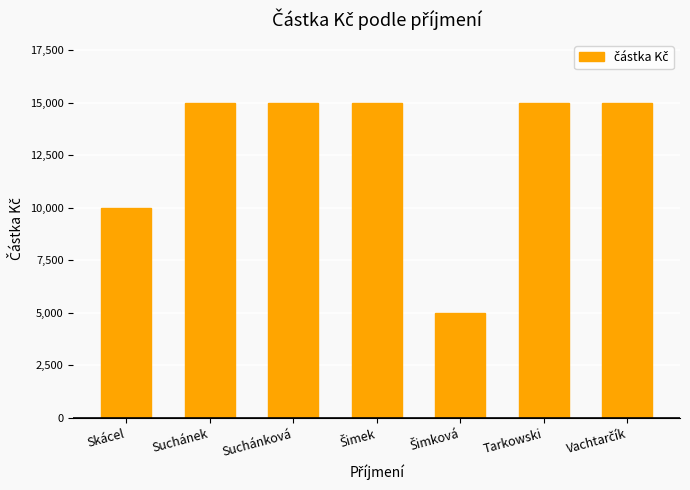

What is the minimum value shown in the chart?

5000